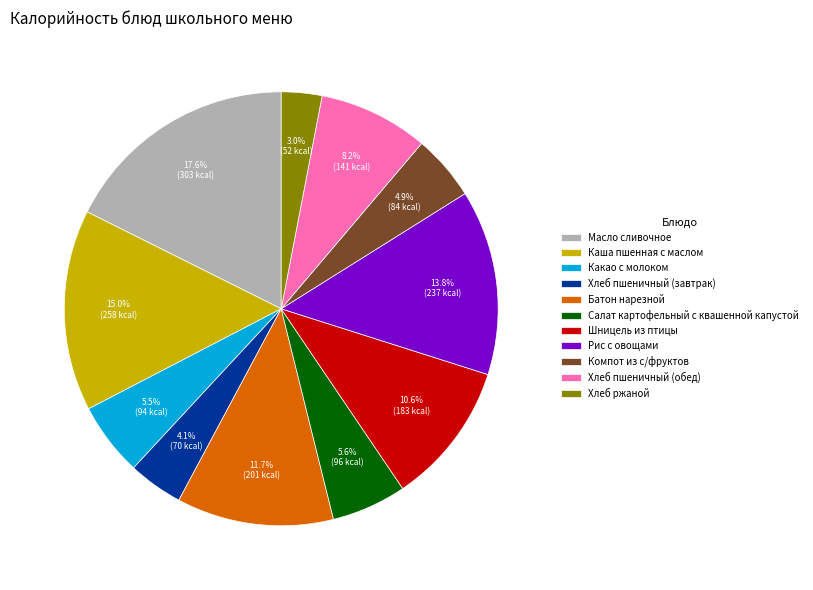

What is the total percentage of Рис с овощами and Масло сливочное?

31.4%